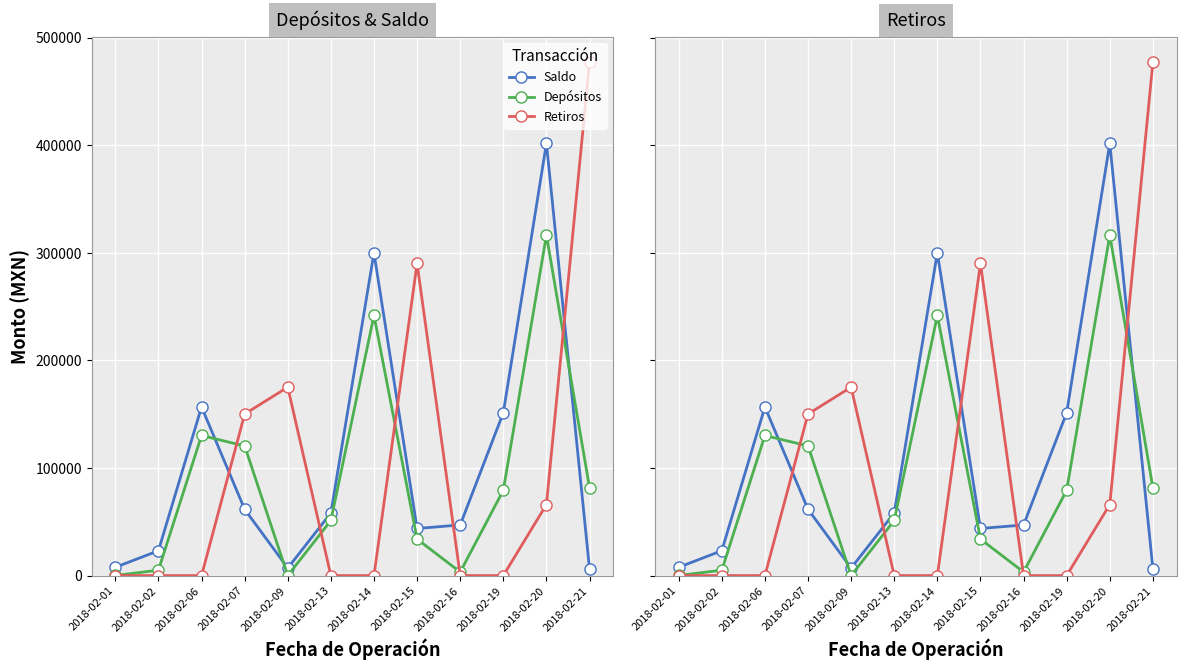

The Retiros series shows -149651.4 at 2018-02-14. True or false?

False